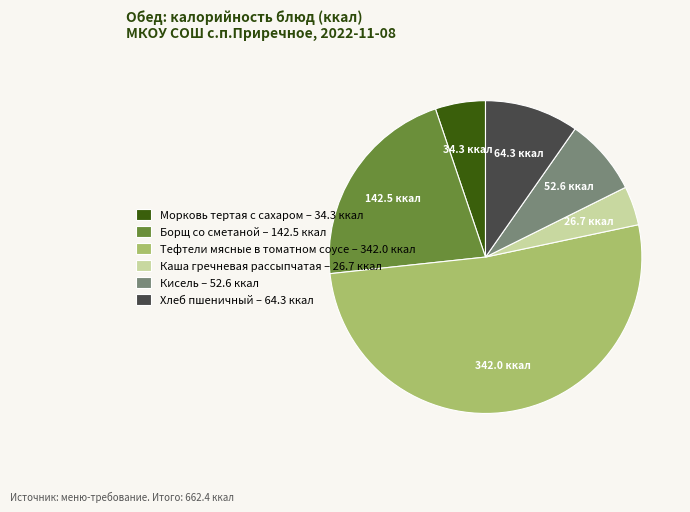

Is it true that Морковь тертая с сахаром is 5% of the pie?

True